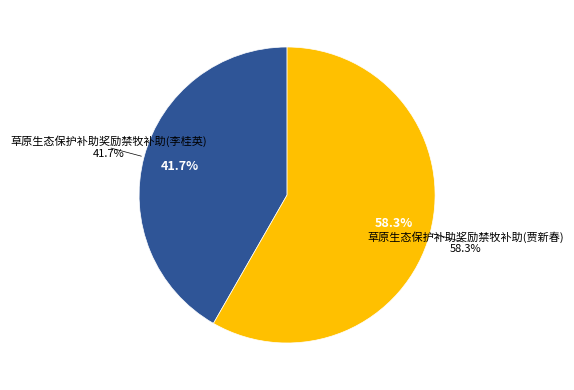

What percentage is the 草原生态保护补助奖励禁牧补助(贾新春) slice, to the nearest percent?

58%